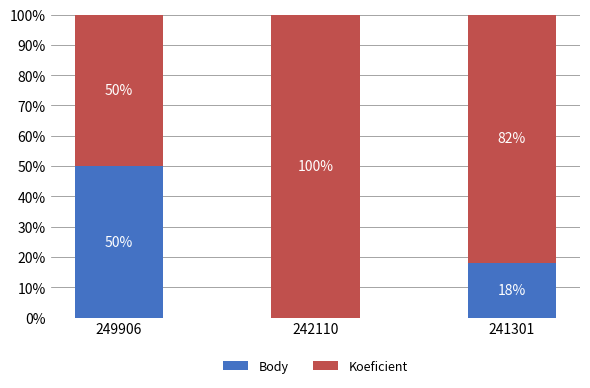

What is the total value across all series at 249906?

100.0